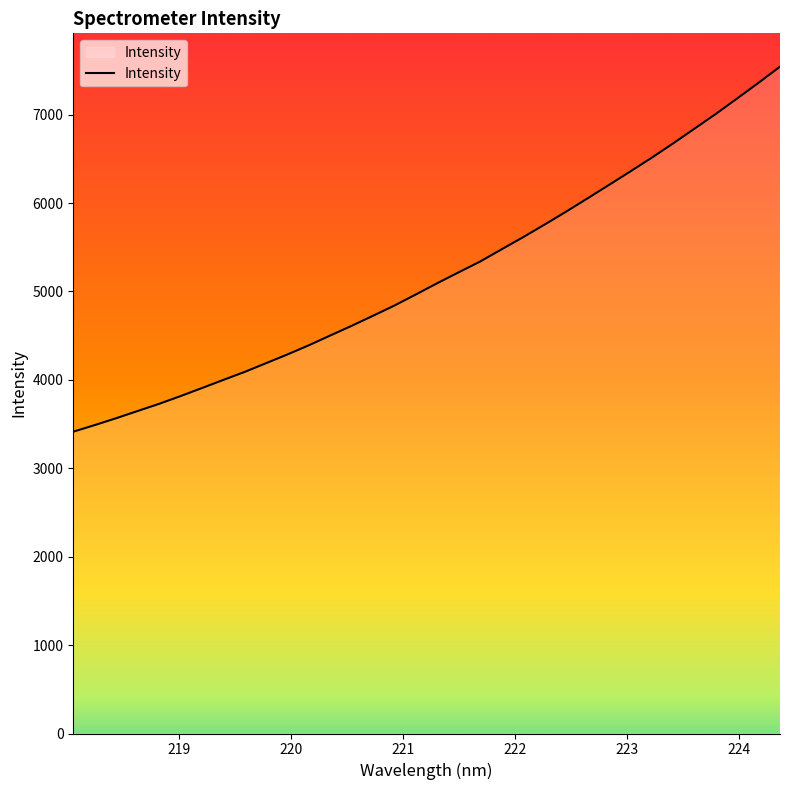

What is the difference between the maximum and minimum values?

4128.4